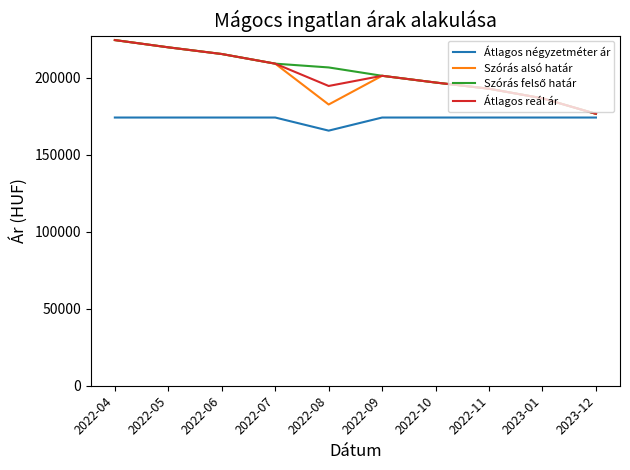

How many lines are shown in the chart?

4